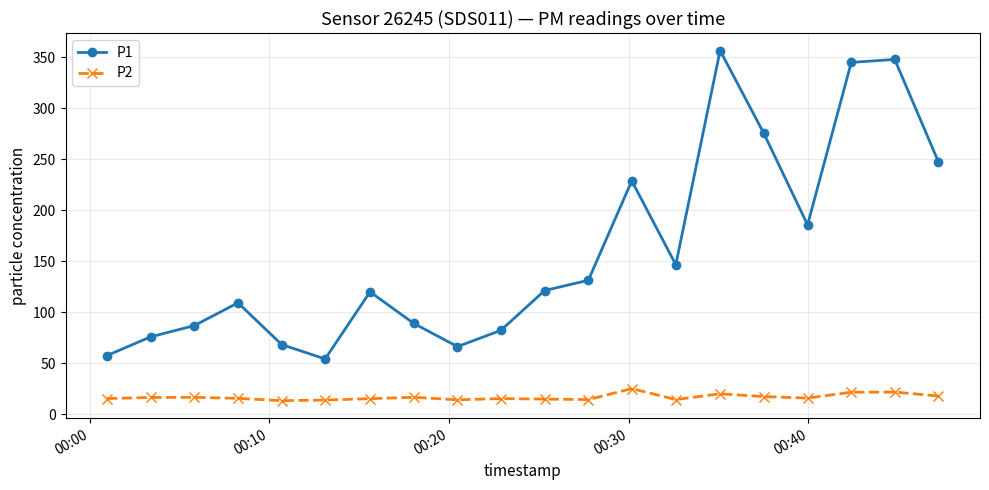

What are all the series names shown in the legend?

P1, P2